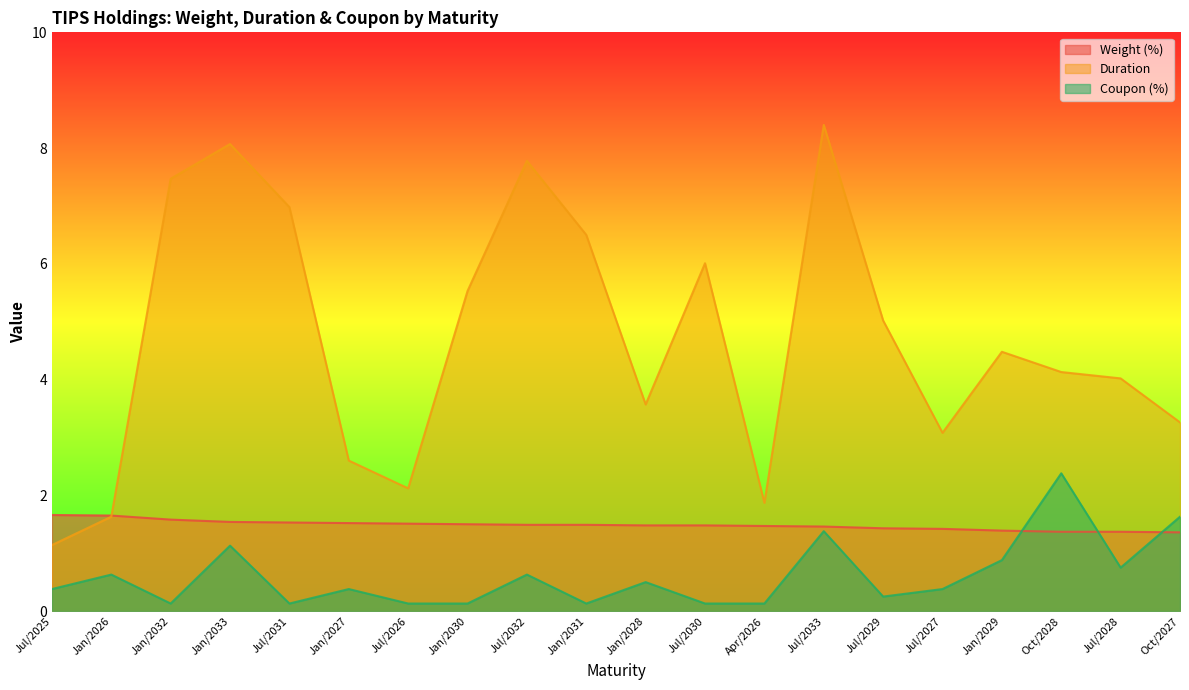

What is the value of the Weight (%) point at the 20th from the left?

1.4